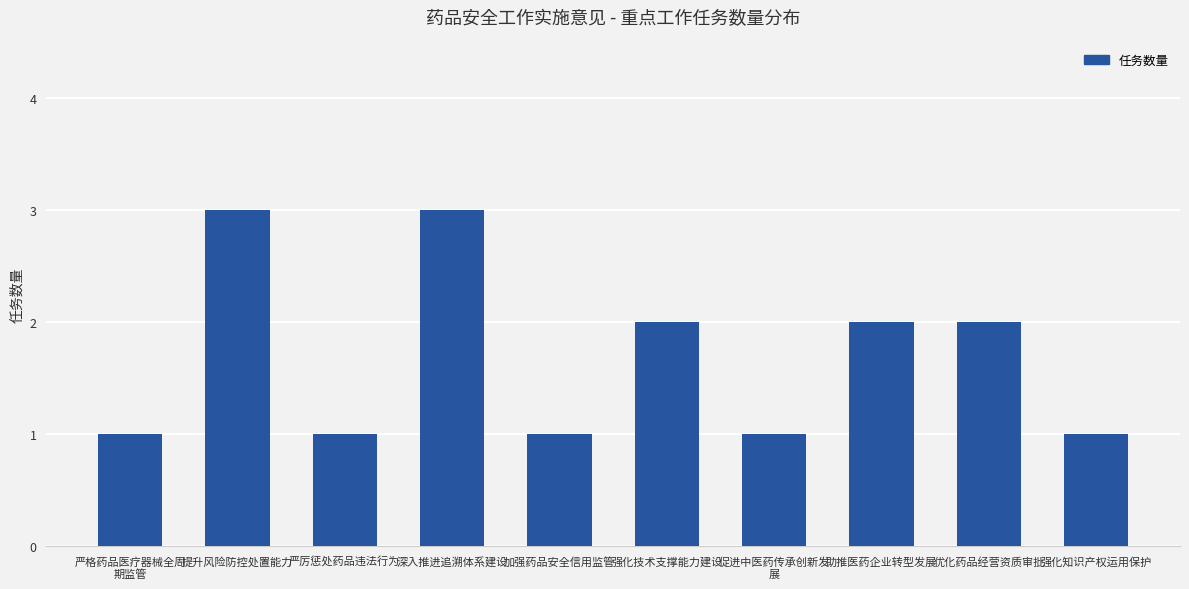

What is the greatest value displayed?

3